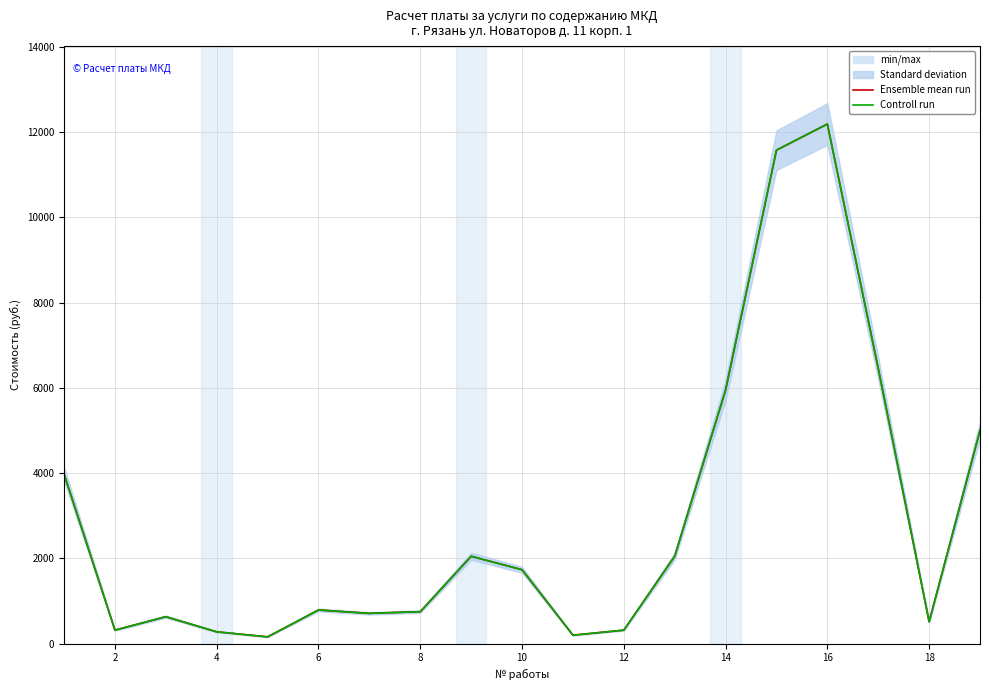

The value of Controll run at 10 is 1732.9. True or false?

True